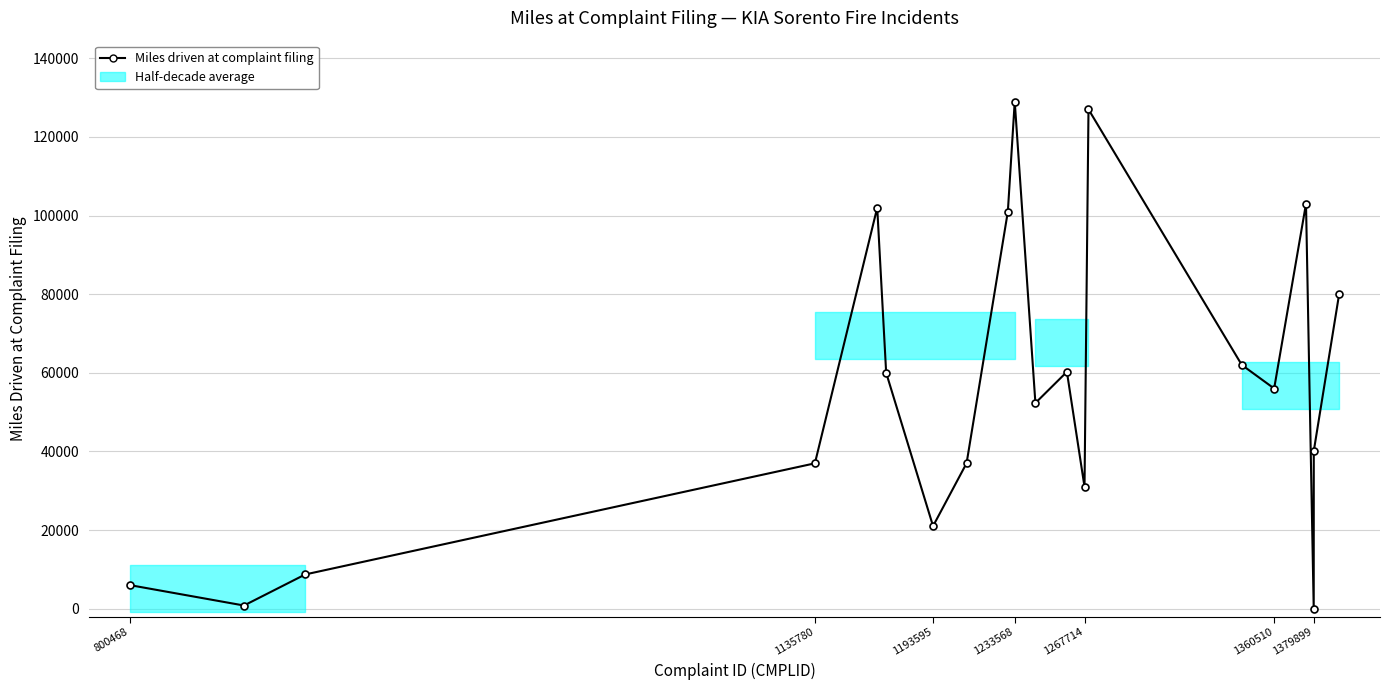

Is this an area chart (filled region under the line)?

No